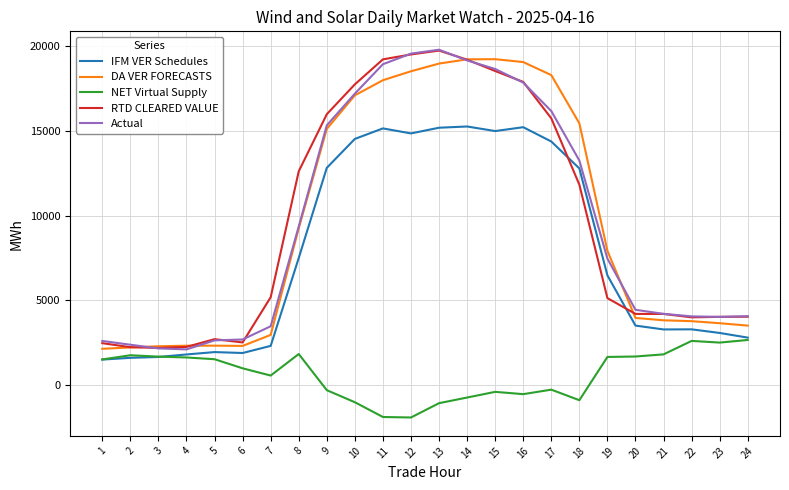

What is the total value across all series at 18?

52421.9